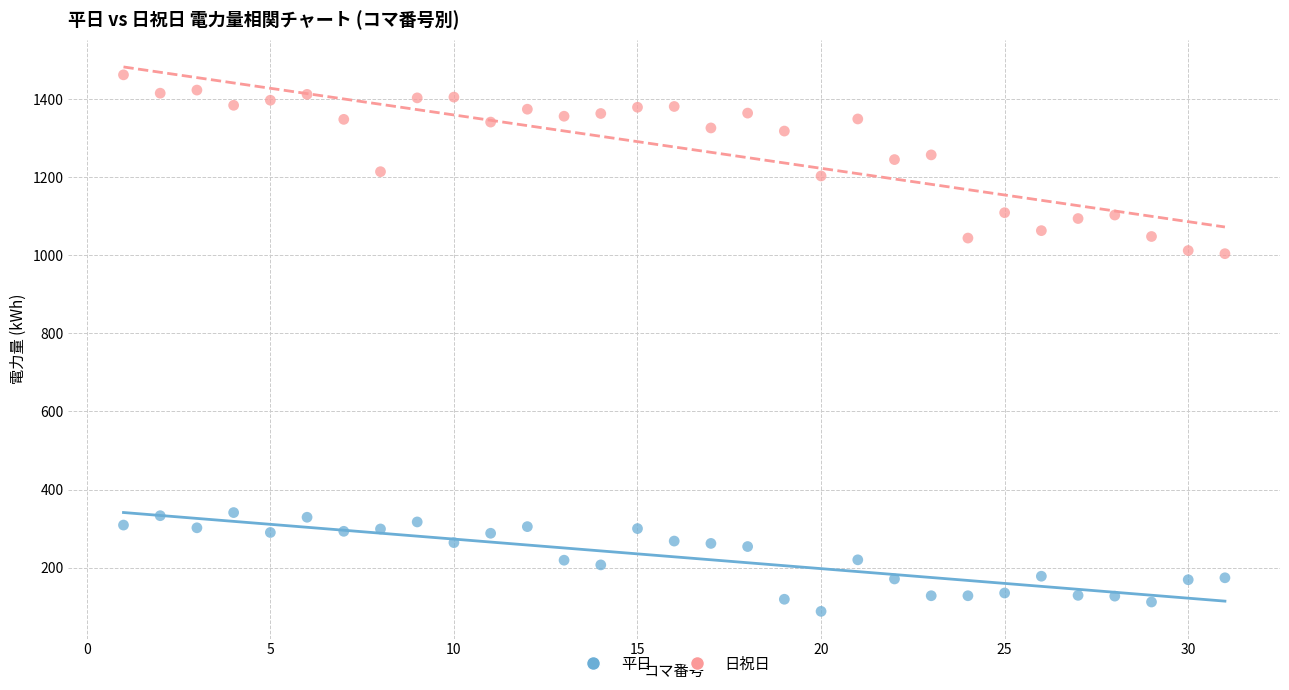

Which series has the largest Y range (max minus min)?

日祝日